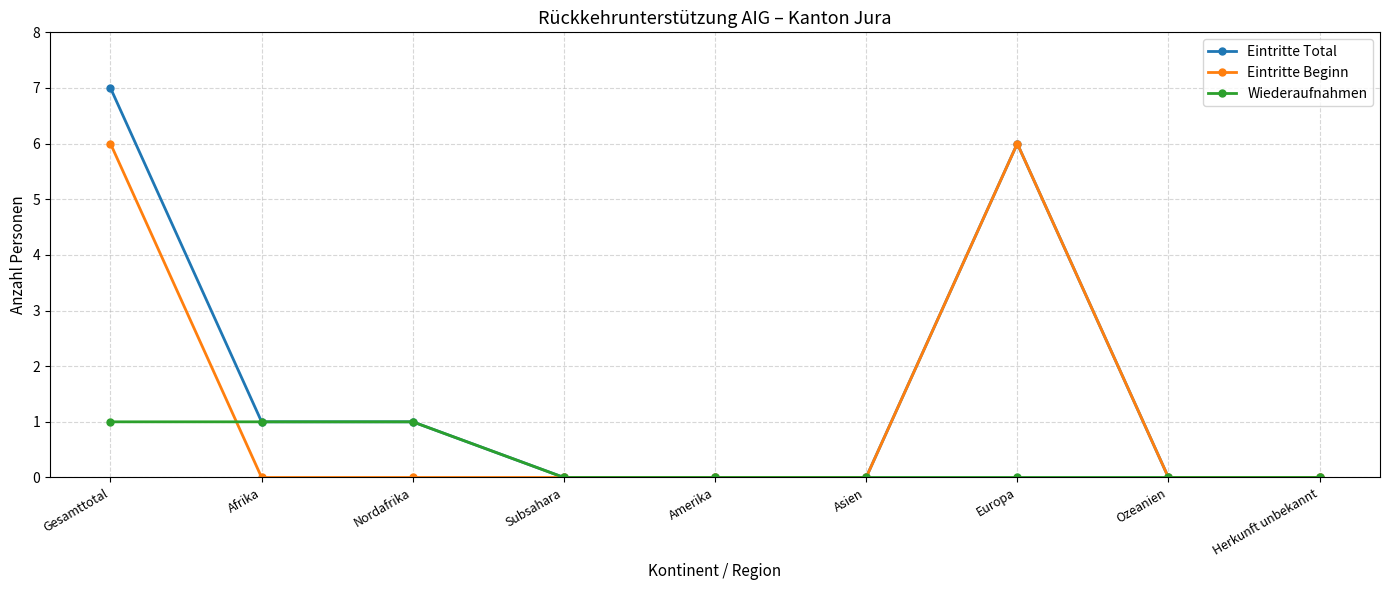

What is the sum of the Eintritte Beginn values at Gesamttotal and Nordafrika?

6